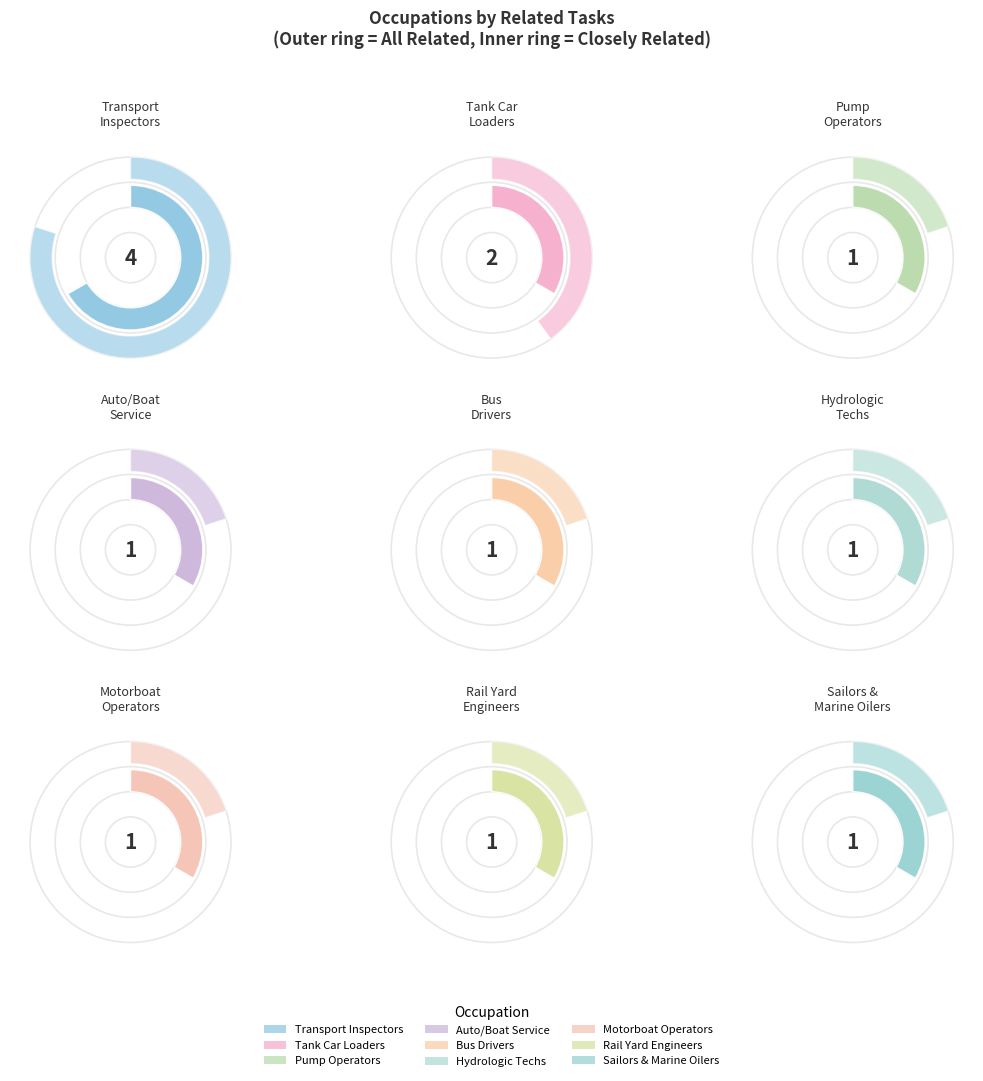

What is the smallest slice in the pie chart?

Pump Operators, Except Wellhead Pumpers